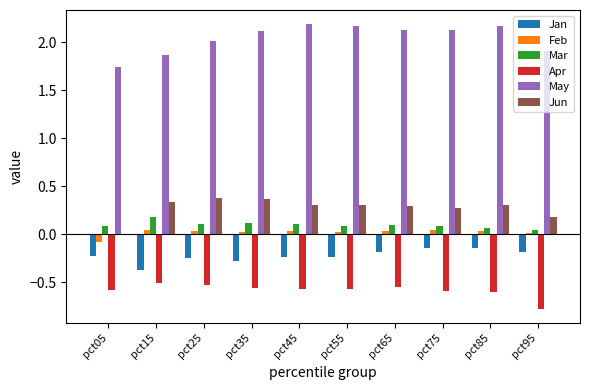

Which series has the largest total across all categories?

May